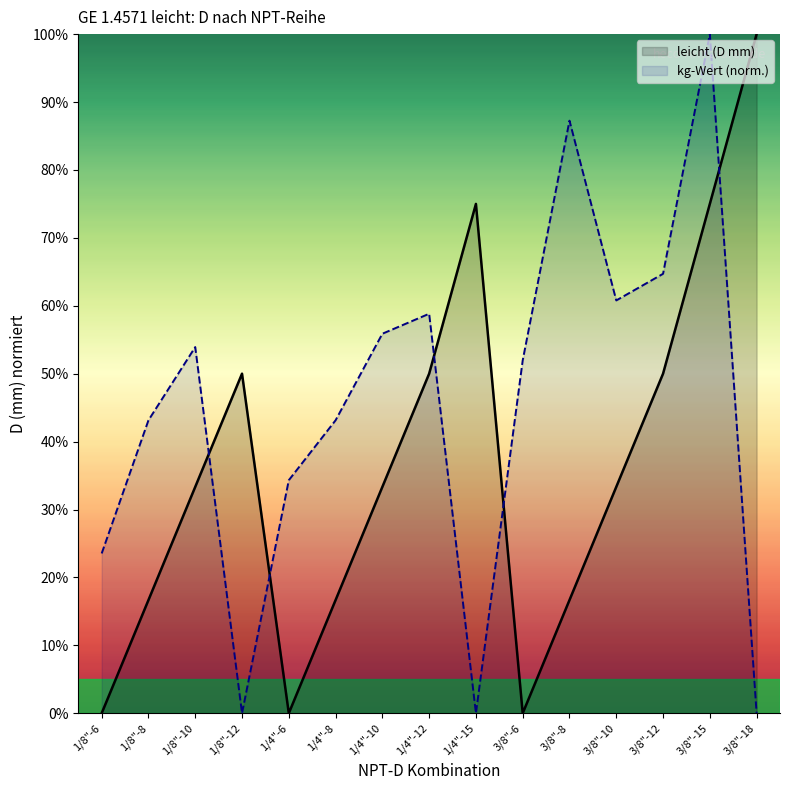

How many lines are shown in the chart?

2